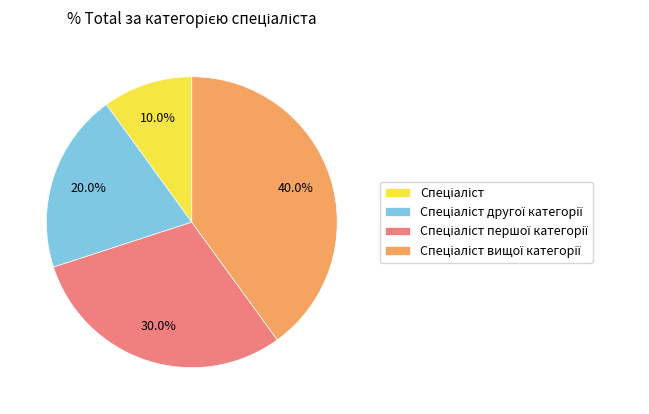

Is there a majority slice in this chart?

No